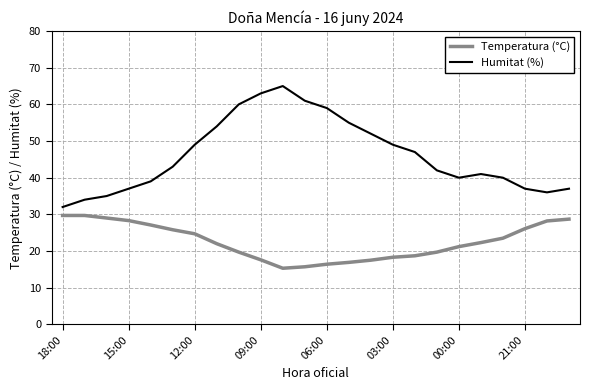

Rank the series by their maximum value, from lowest to highest.

Temperatura (°C), Humitat (%)